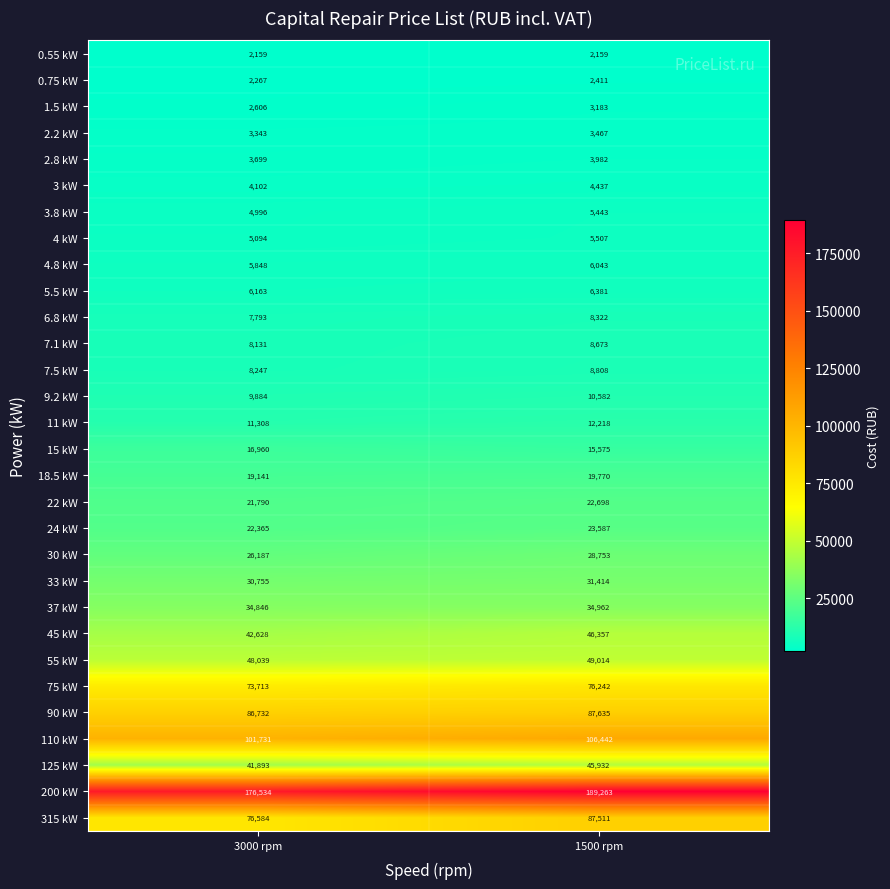

List the series in order of their peak value, highest first.

200 kW, 110 kW, 90 kW, 315 kW, 75 kW, 55 kW, 45 kW, 125 kW, 37 kW, 33 kW, 30 kW, 24 kW, 22 kW, 18.5 kW, 15 kW, 11 kW, 9.2 kW, 7.5 kW, 7.1 kW, 6.8 kW, 5.5 kW, 4.8 kW, 4 kW, 3.8 kW, 3 kW, 2.8 kW, 2.2 kW, 1.5 kW, 0.75 kW, 0.55 kW